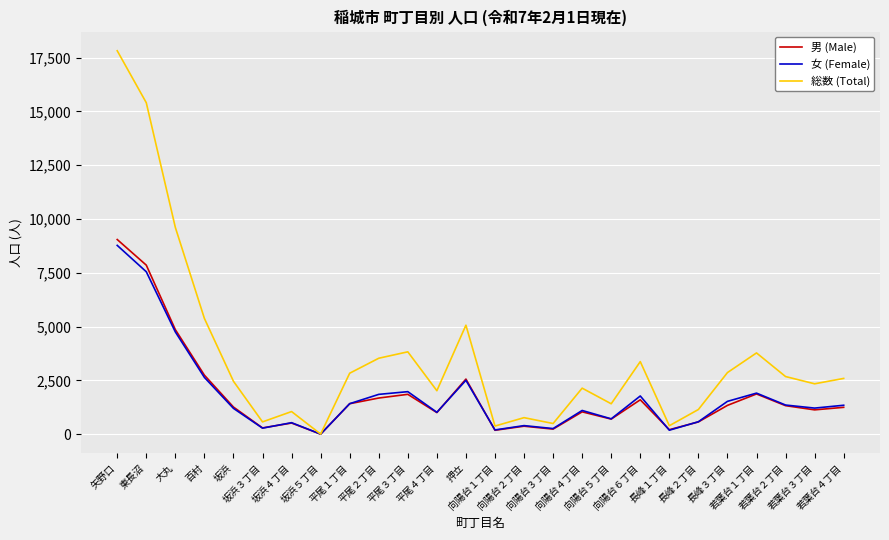

How many lines are shown in the chart?

3